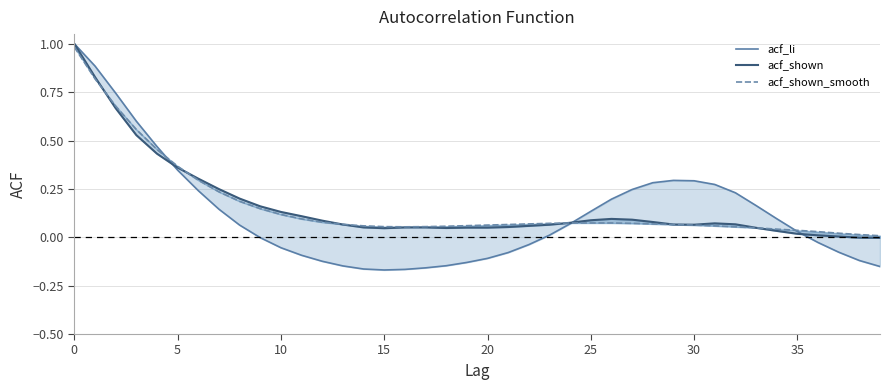

At 36, list the series in order from largest to smallest.

acf_shown_smooth, acf_shown, acf_li